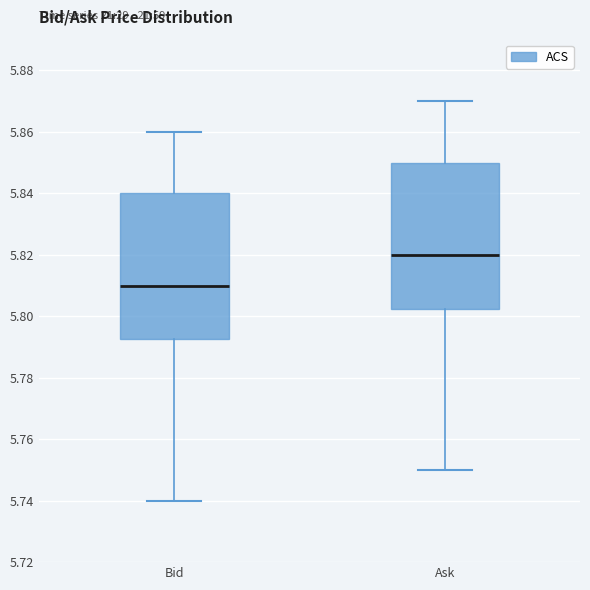

Reading left to right, transcribe this box plot: for each box, give where its median line is, the range the box spans, and where its two whiskers end, as read against the y-axis. The values are not printed on the chart, so give them approximately, as read against the axis.

Bid: median 5.810, box 5.792 to 5.840, whiskers 5.740 to 5.860
Ask: median 5.820, box 5.802 to 5.850, whiskers 5.750 to 5.870